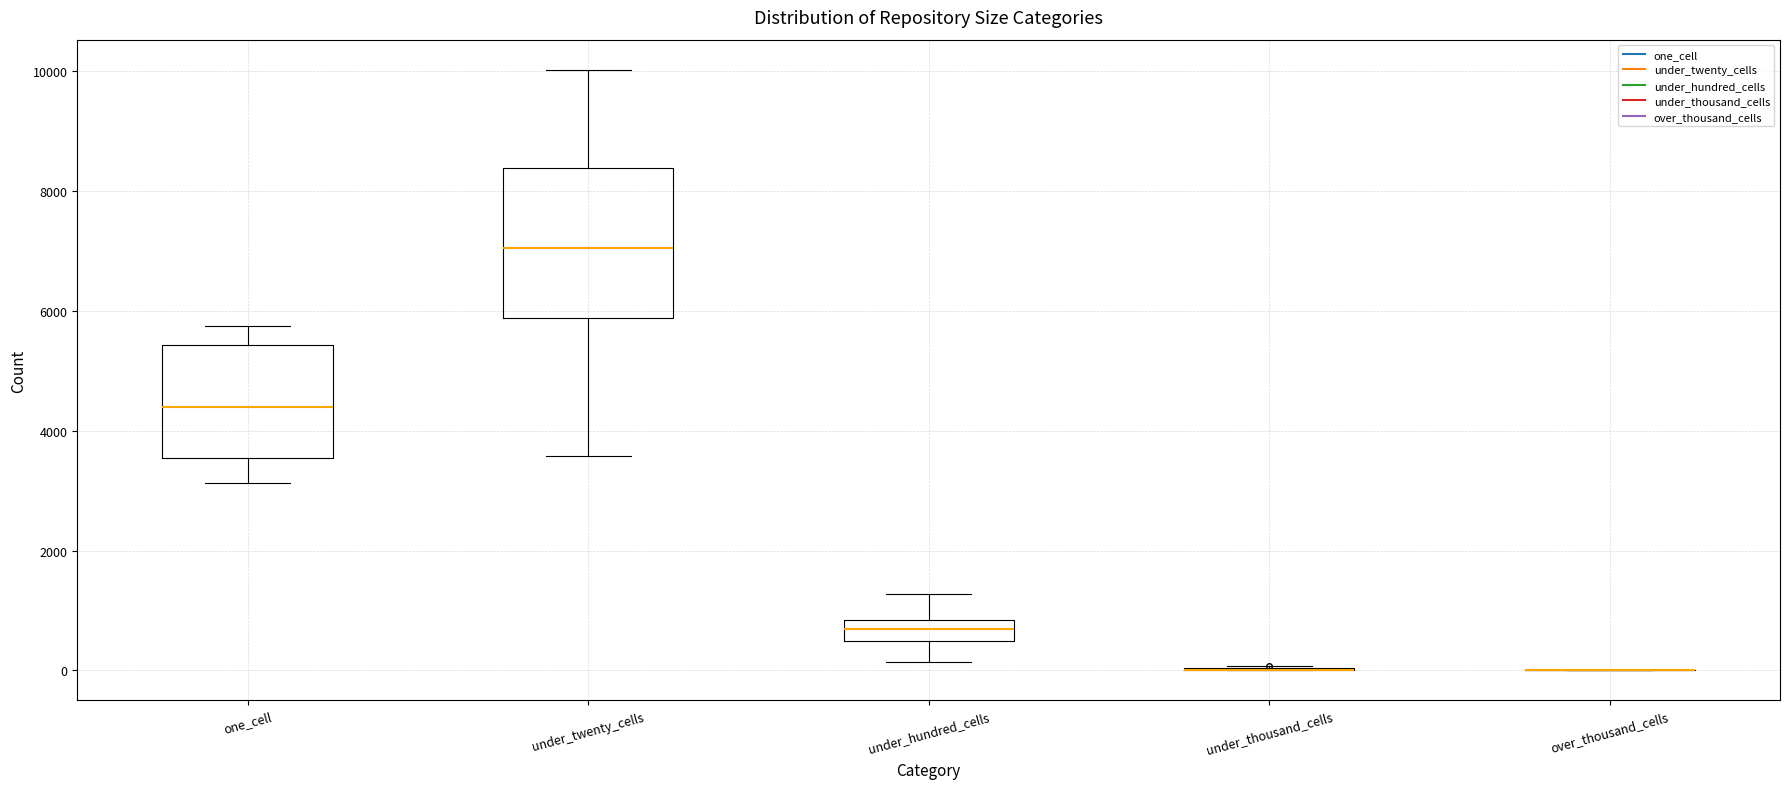

Which box is the tallest, from its lower edge to its upper edge?

under_twenty_cells